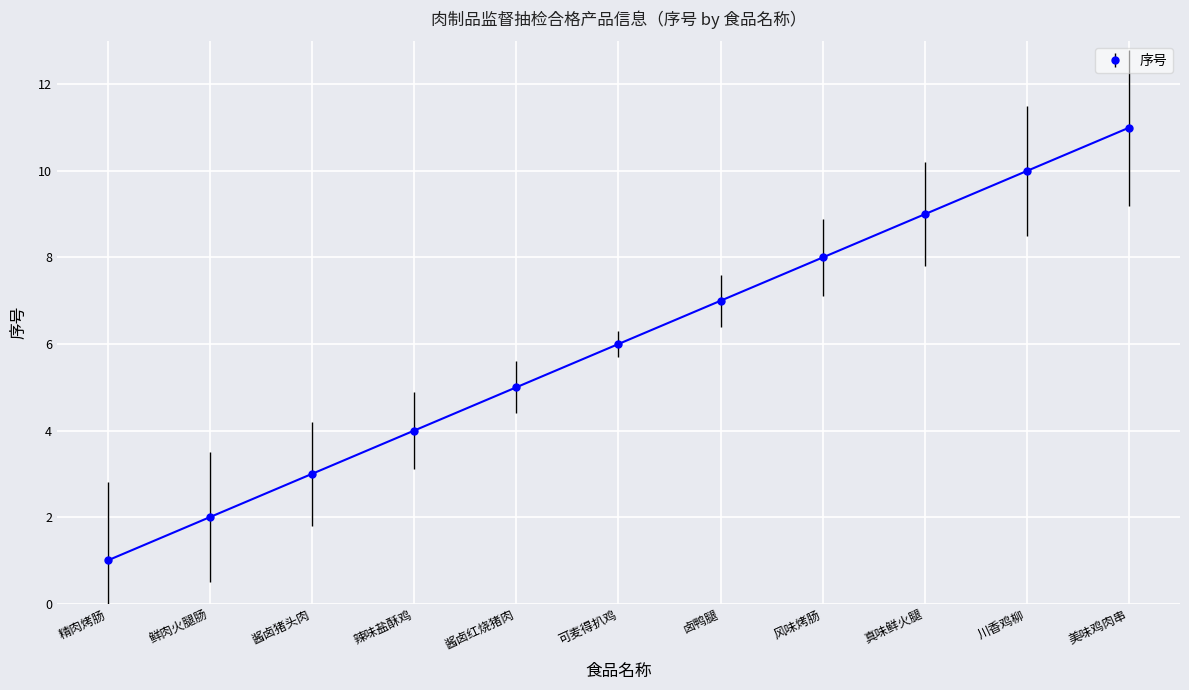

How many lines are shown in the chart?

1